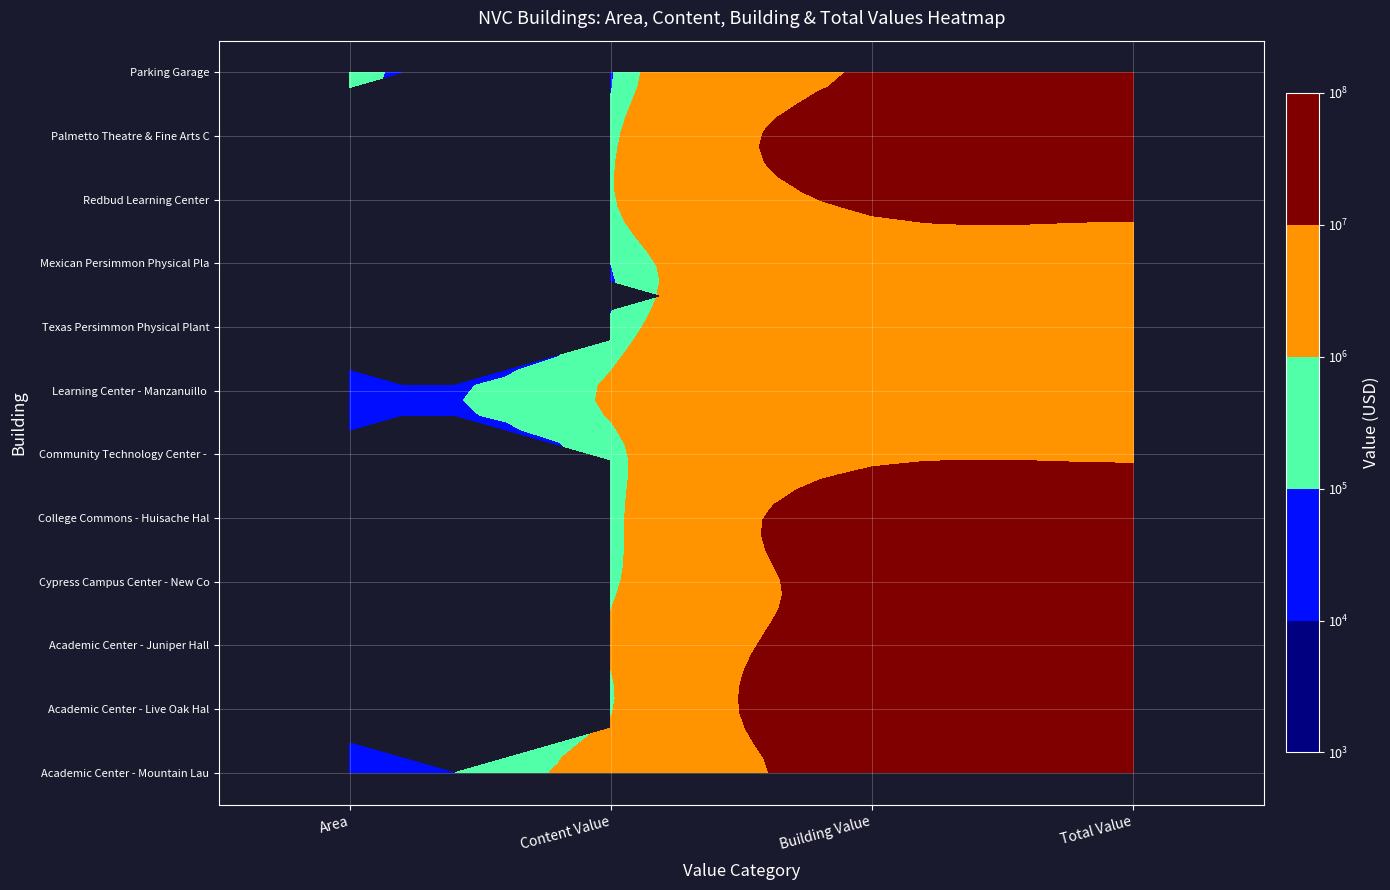

Reading left to right, list all the values displayed in this chart.

Academic Center - Mountain Laurel Hall: Area=74048.0	Content Value=2506201.7	Building Value=14638651.8	Total Value=17144853.5
Academic Center - Live Oak Hall: Area=85848.0	Content Value=837355.4	Building Value=19579277.0	Total Value=20416632.5
Academic Center - Juniper Hall: Area=76184.0	Content Value=1263645.0	Building Value=16636501.9	Total Value=17900147.0
Cypress Campus Center - New Commons: Area=56814.0	Content Value=573680.6	Building Value=14557529.0	Total Value=15131209.6
College Commons - Huisache Hall: Area=71996.0	Content Value=309436.6	Building Value=16472851.4	Total Value=16782287.9
Community Technology Center - Pecan Hall: Area=29439.0	Content Value=574787.2	Building Value=8373438.8	Total Value=8948226.0
Learning Center - Manzanuillo Hall: Area=30935.0	Content Value=1179428.0	Building Value=6511046.8	Total Value=7690474.8
Texas Persimmon Physical Plant: Area=11066.0	Content Value=250517.7	Building Value=7925591.0	Total Value=8176108.7
Mexican Persimmon Physical Plant: Area=17058.0	Content Value=108870.1	Building Value=6517781.0	Total Value=6626651.1
Redbud Learning Center: Area=52344.0	Content Value=815244.2	Building Value=11867360.8	Total Value=12682605.0
Palmetto Theatre & Fine Arts Center: Area=60464.0	Content Value=536814.2	Building Value=16612232.0	Total Value=17149046.2
Parking Garage: Area=250489.0	Content Value=0.0	Building Value=10916578.6	Total Value=10916578.6